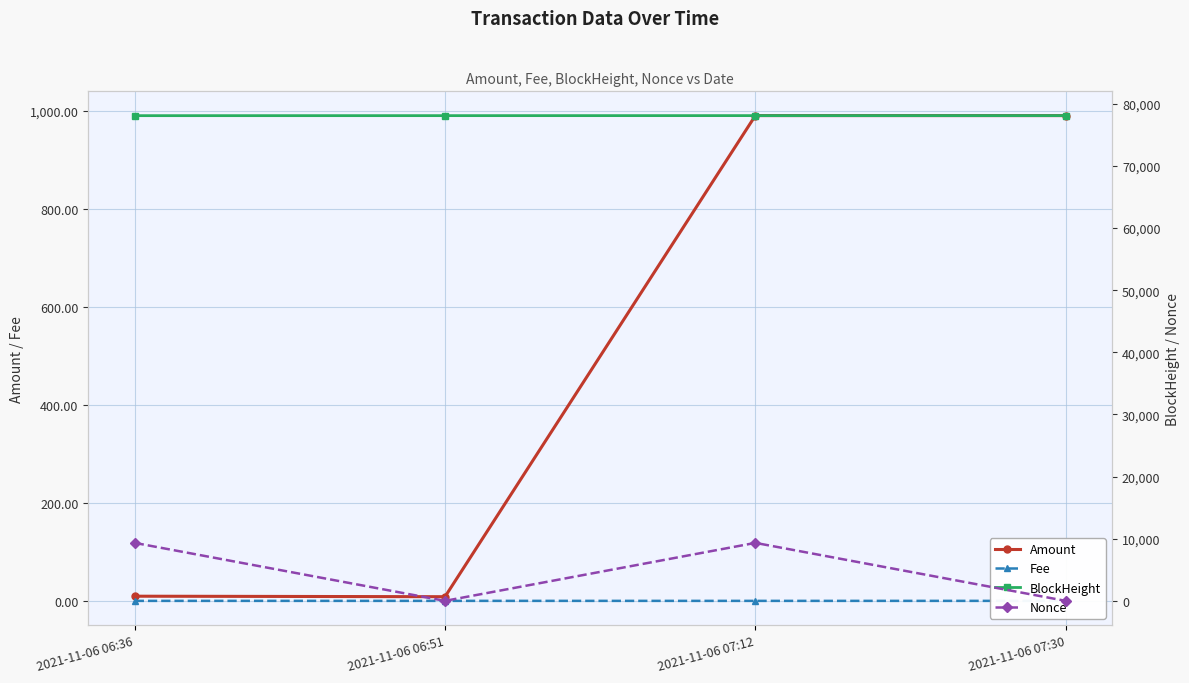

At which label does BlockHeight reach its minimum?

2021-11-06 06:36